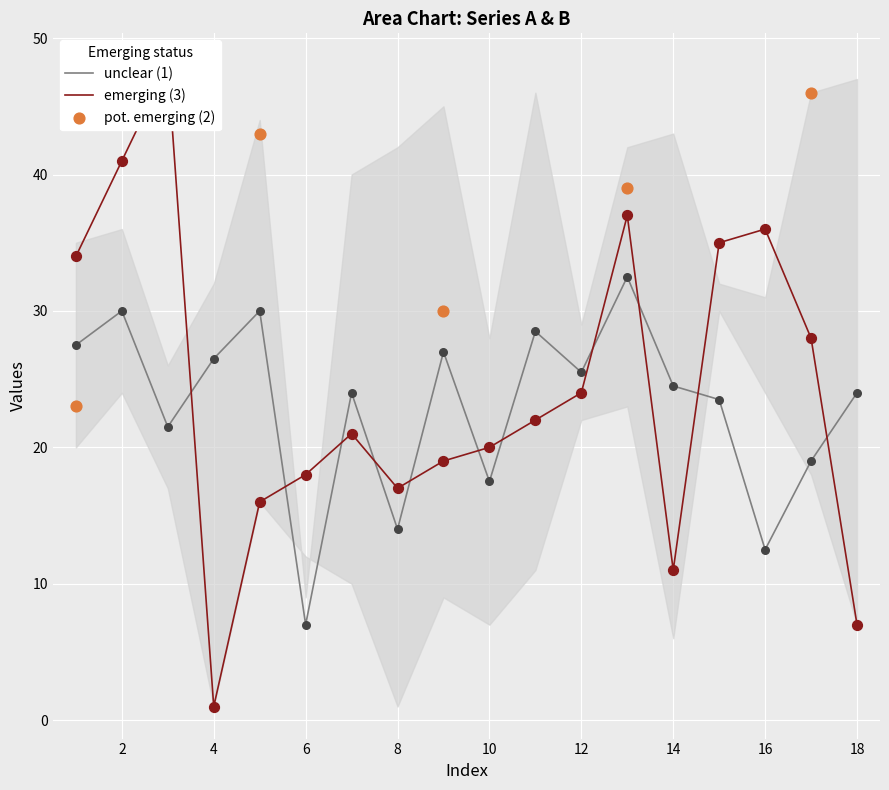

Is the value of A_col1 at 18 greater than the value of B_col18 at 1?

No